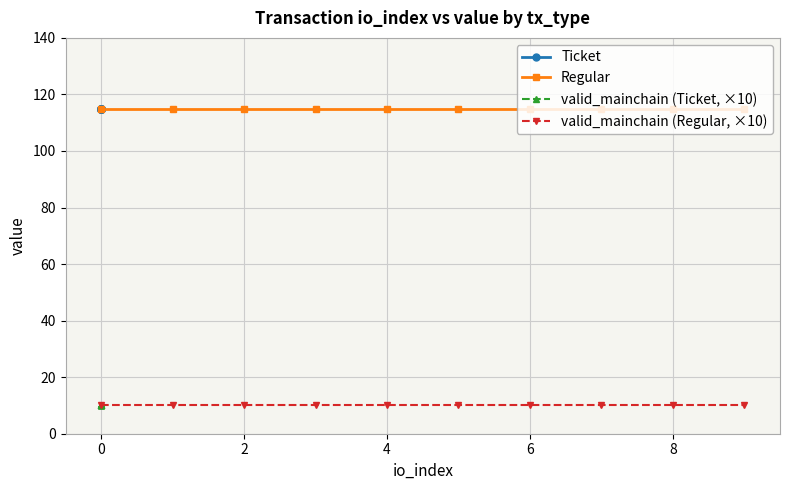

How many lines are shown in the chart?

4